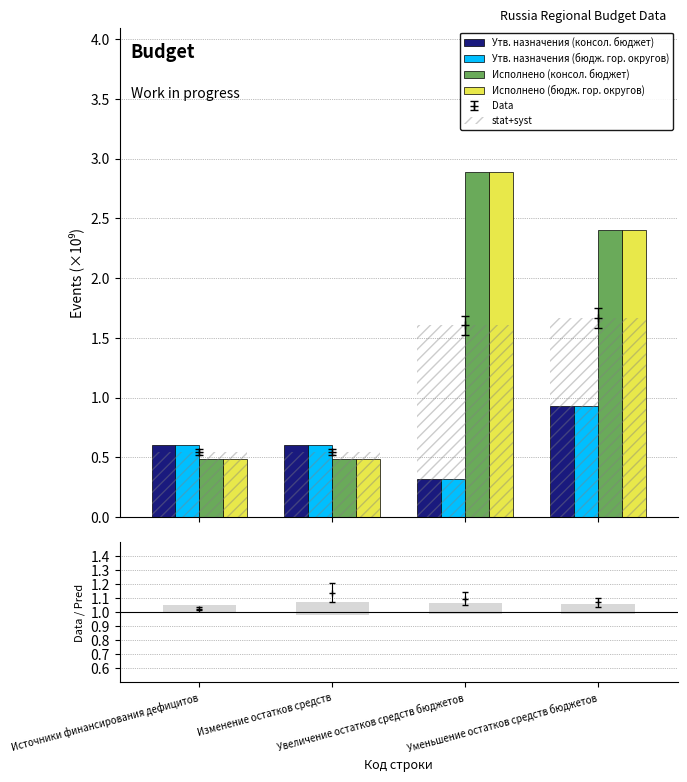

What is the spread (max minus min) of values at Уменьшение остатков средств бюджетов?

1.5